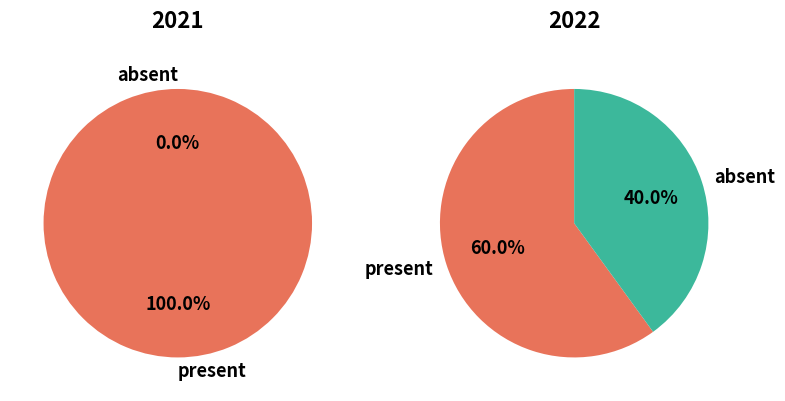

The C slice represents 10% of the pie. True or false?

False